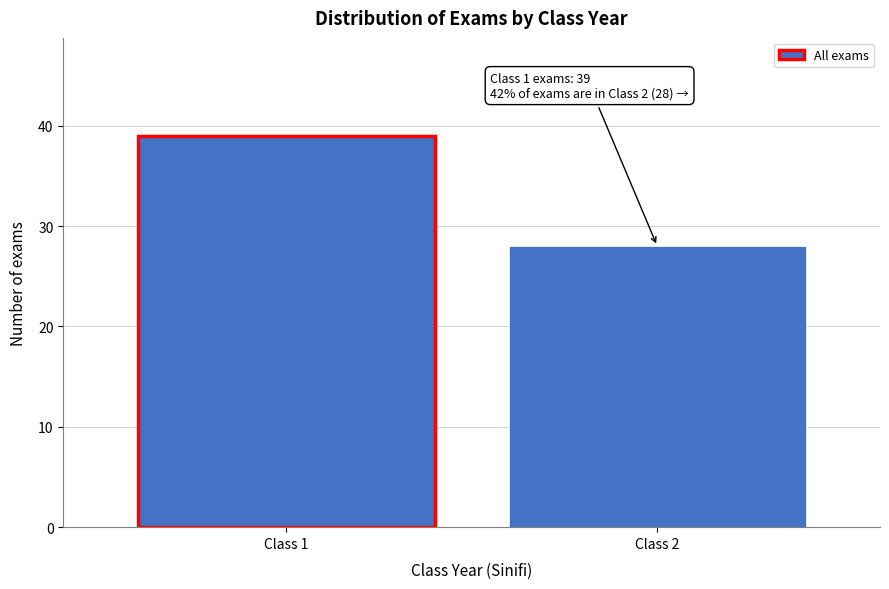

Reading left to right, extract all data points from this chart.

Class 1=39	Class 2=28